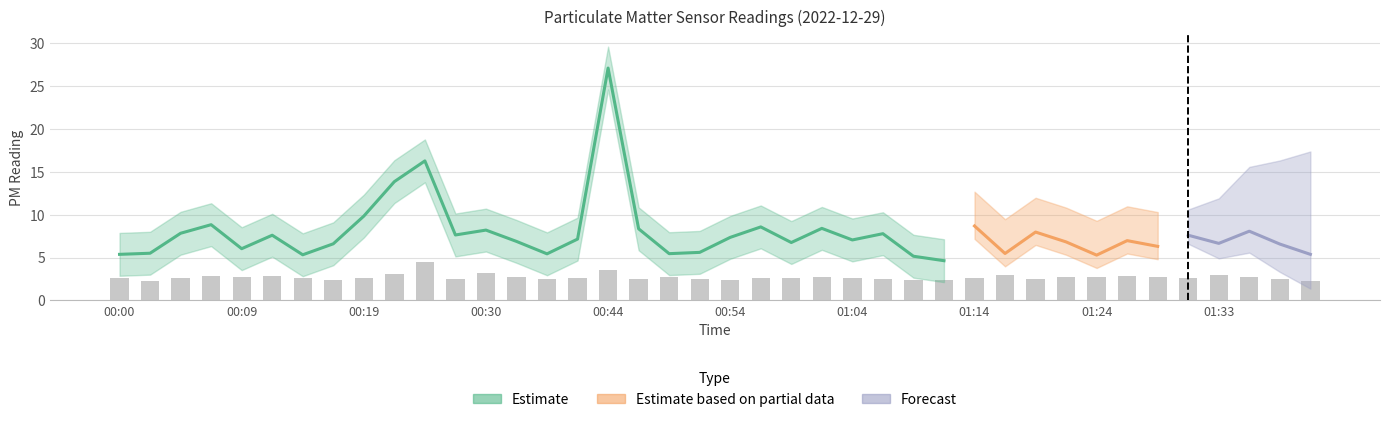

Reading left to right, extract all data points from this chart.

2.6	2.3	2.6	2.9	2.7	2.8	2.6	2.4	2.6	3.1	4.5	2.5	3.2	2.8	2.5	2.6	3.6	2.5	2.7	2.5	2.4	2.6	2.6	2.7	2.6	2.5	2.4	2.3	2.6	3.0	2.5	2.8	2.7	2.9	2.8	2.6	3.0	2.7	2.5	2.3